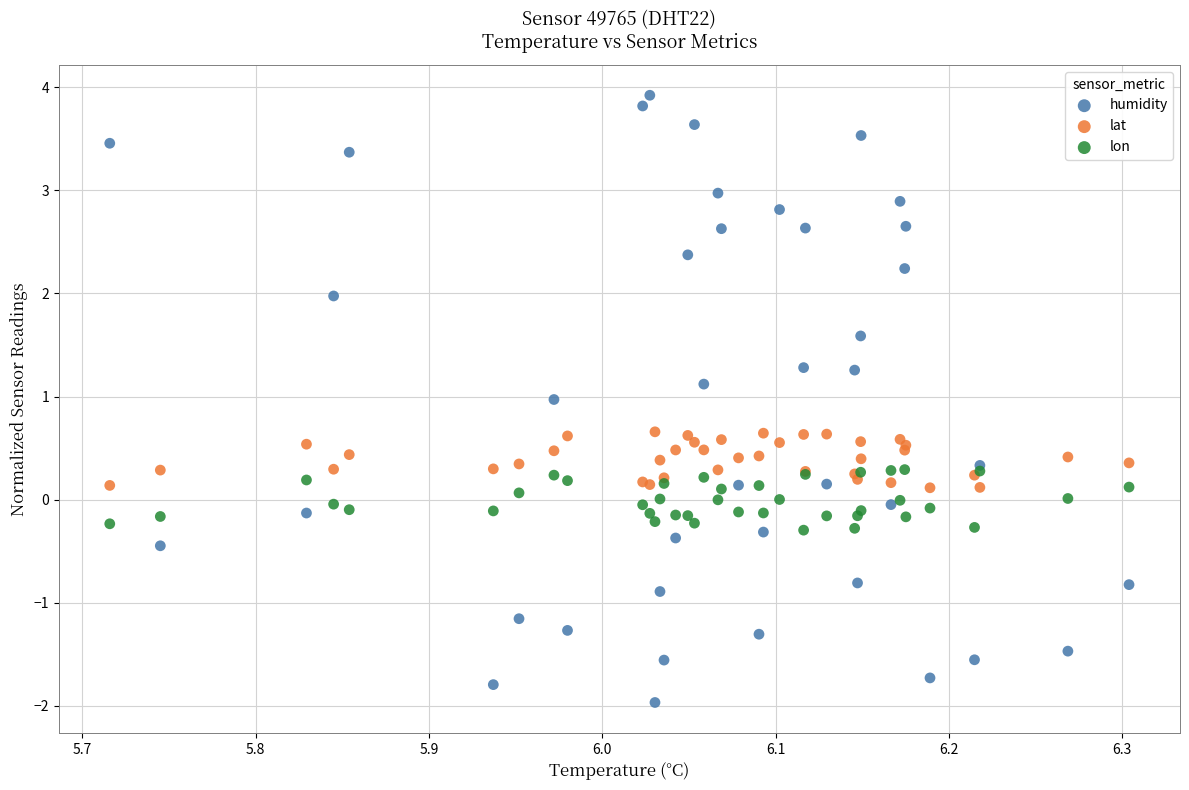

Which series reaches the minimum Y coordinate?

humidity